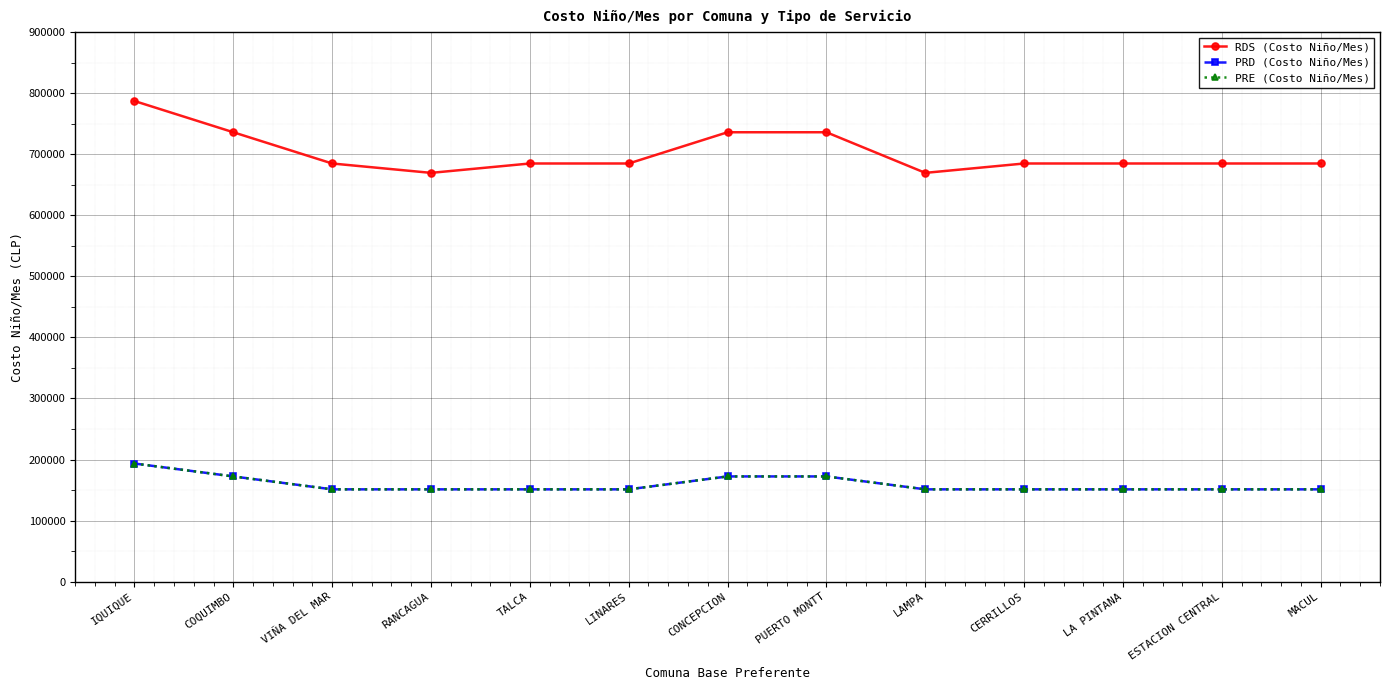

At which category does the chart reach its minimum across all series?

VIÑA DEL MAR